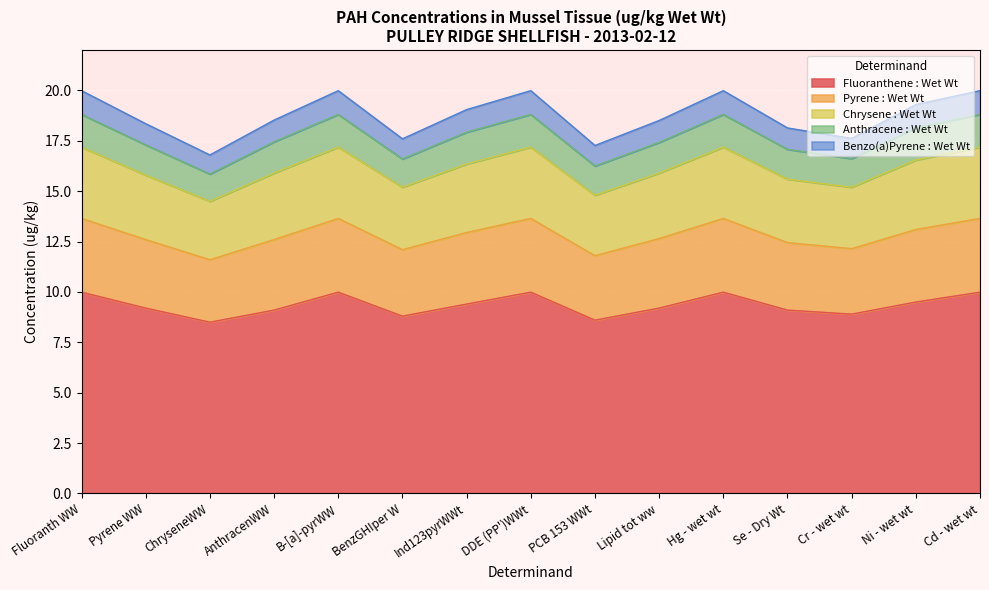

True or false: Chrysene : Wet Wt and Anthracene : Wet Wt cross at least once.

False